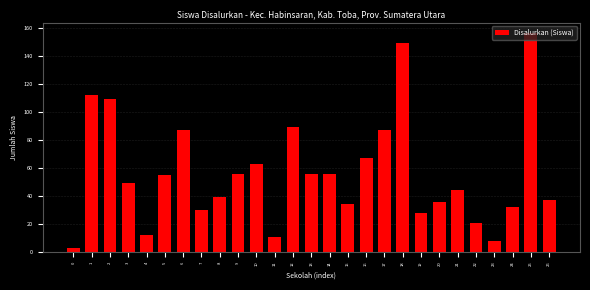

What is the change in value from 3 to 14?

+7